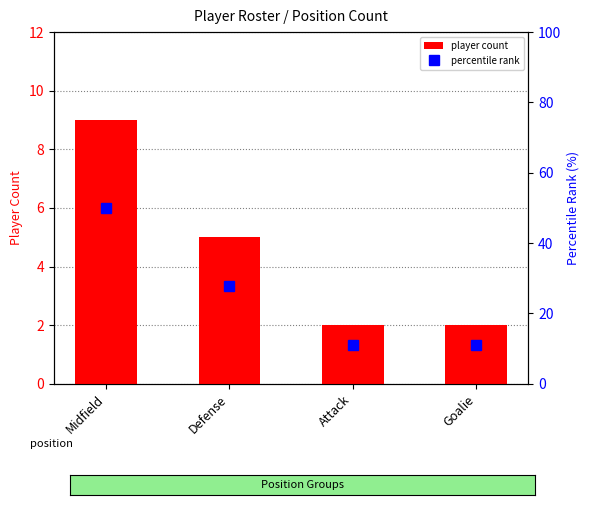

Which series changed the most between Midfield and Attack?

percentile rank